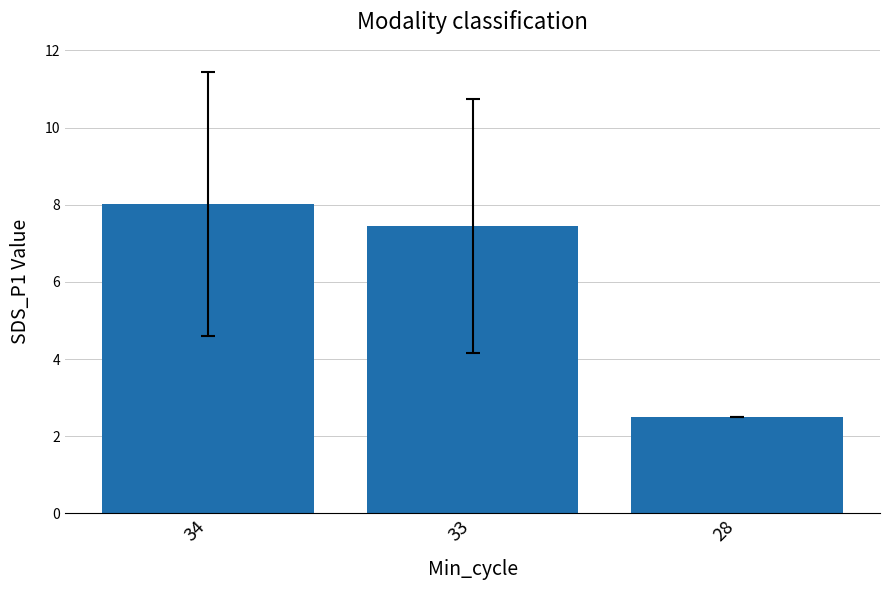

The chart shows a value of 8.0 at 34. True or false?

True